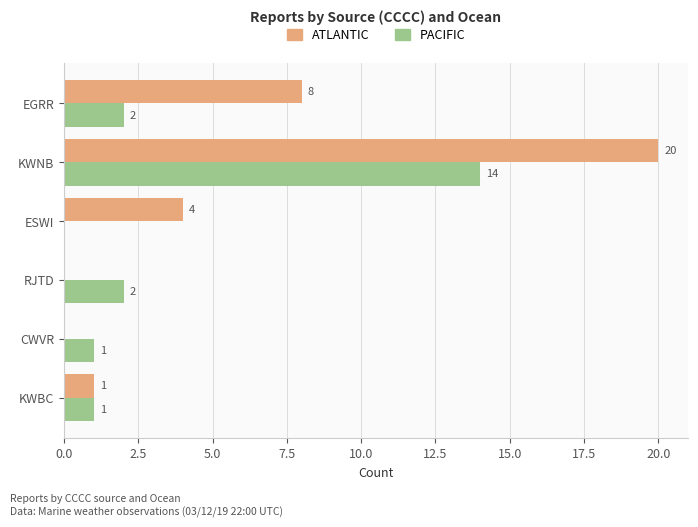

Which series has the largest total across all categories?

ATLANTIC